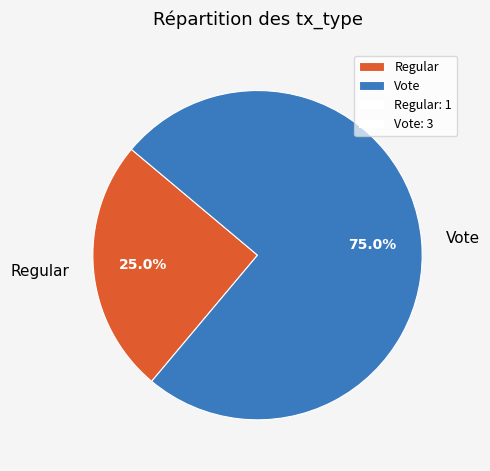

The Vote slice represents 86% of the pie. True or false?

False